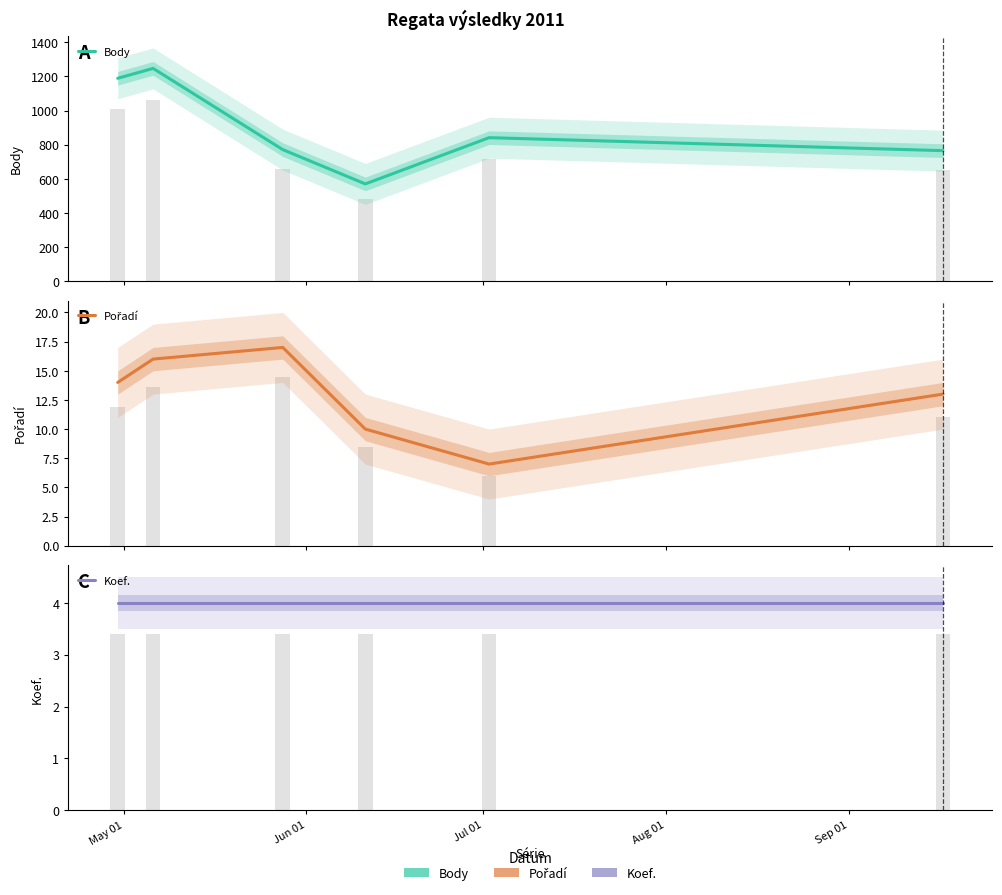

Reading right to left, list all the values displayed in this chart.

Body: 765	841	570	771	1247	1189
Pořadí: 13	7	10	17	16	14
Koef.: 4	4	4	4	4	4